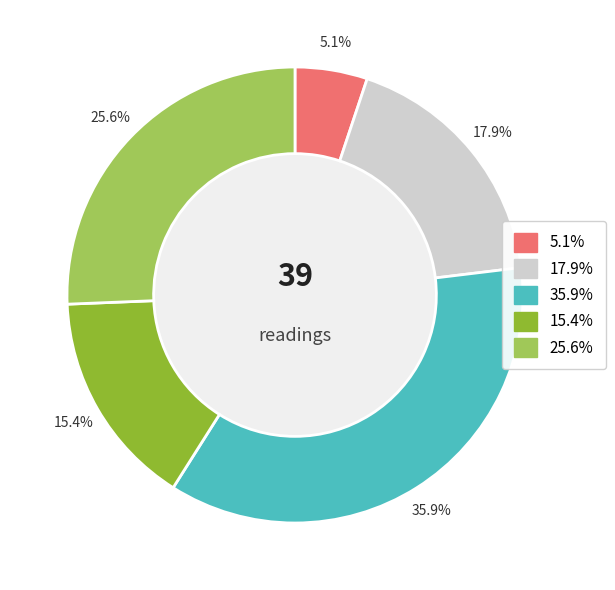

Is there a majority slice in this chart?

No